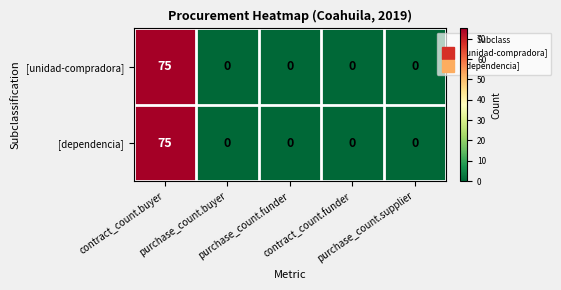

What is the average value of the [dependencia] series?

15